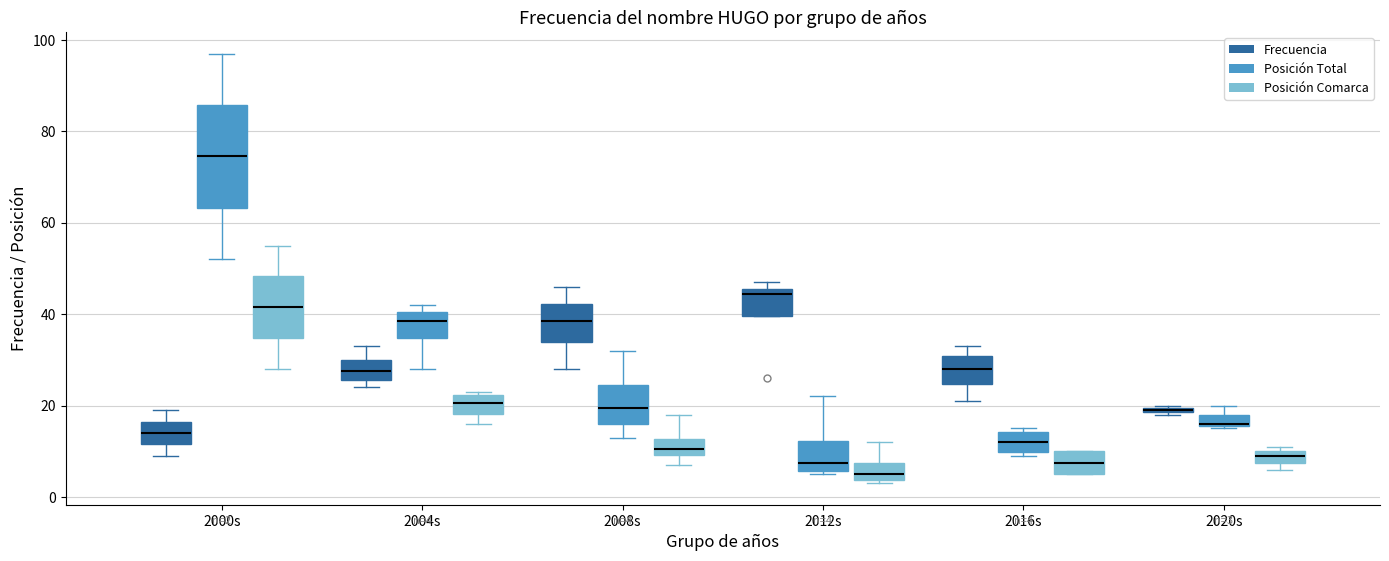

Comparing the boxes themselves (not the whiskers), which one is the tallest?

2000s (Posición Total)